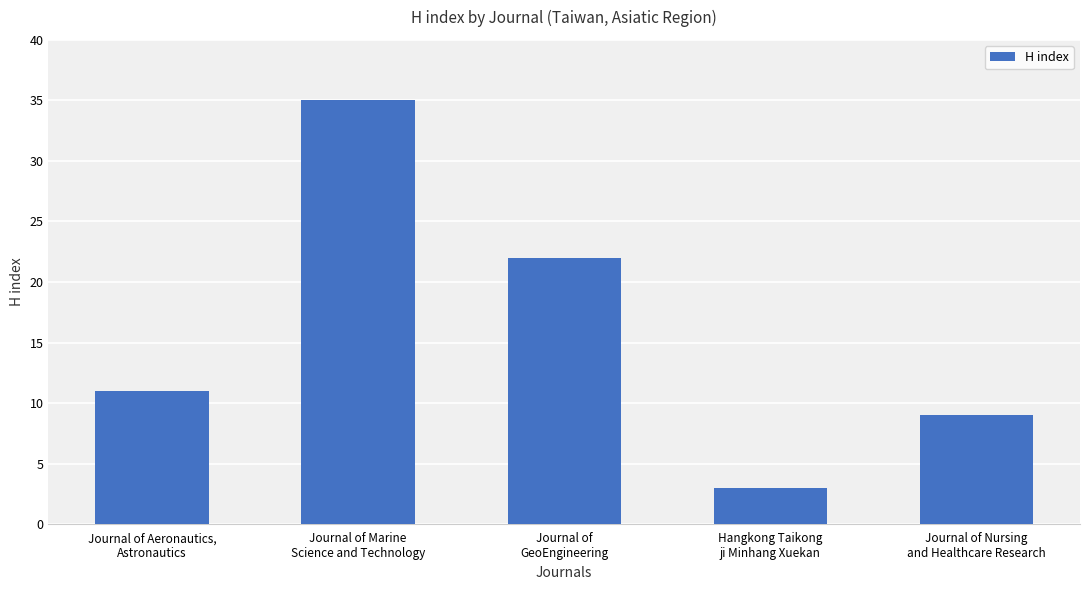

How many values are below 11?

2